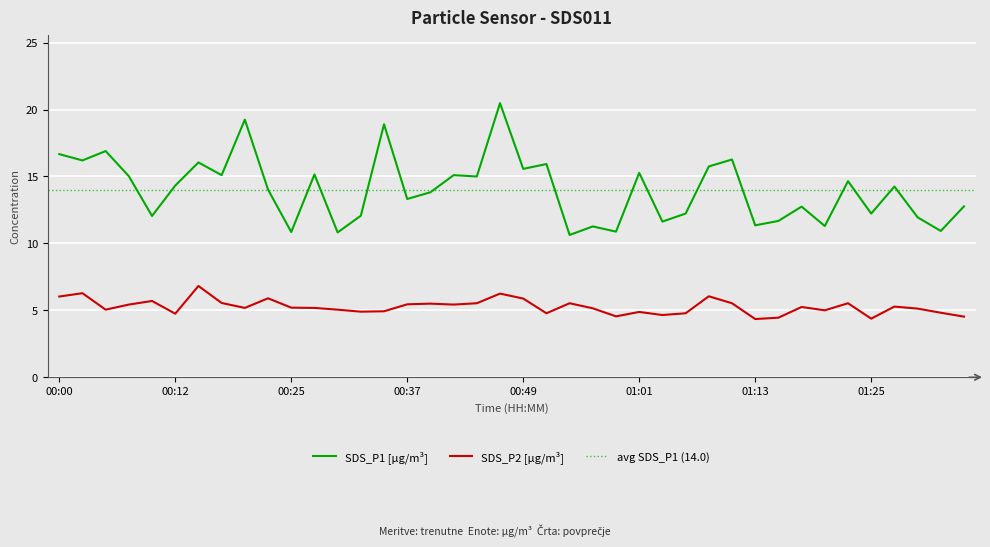

Rank the series by their maximum value, from lowest to highest.

SDS_P2, SDS_P1